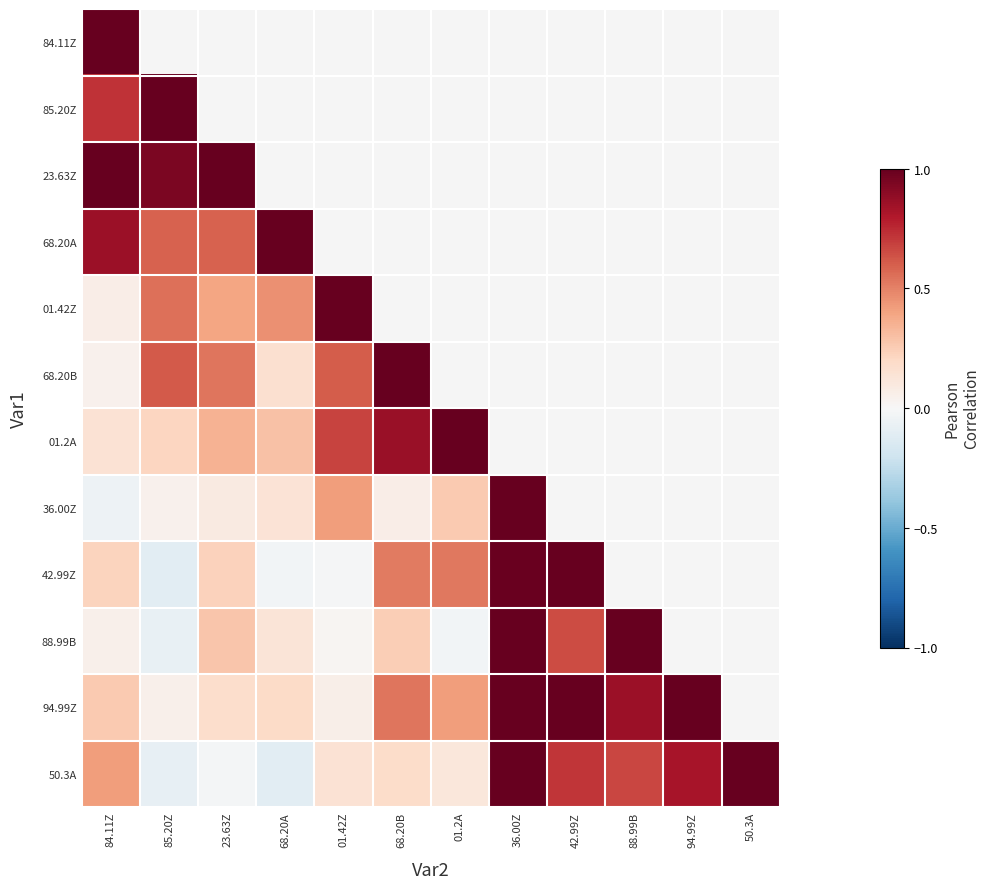

How many negative values does the 50.3A series have?

3